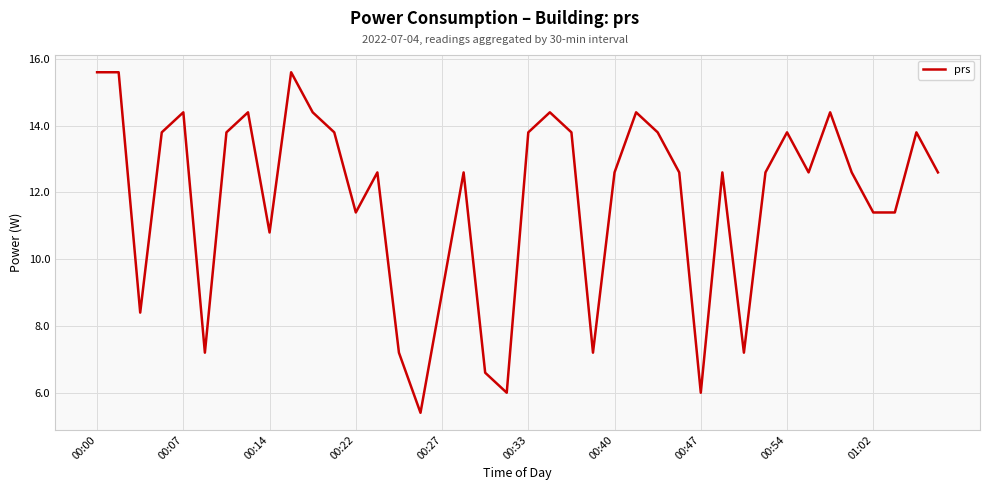

What is the greatest value displayed?

15.6